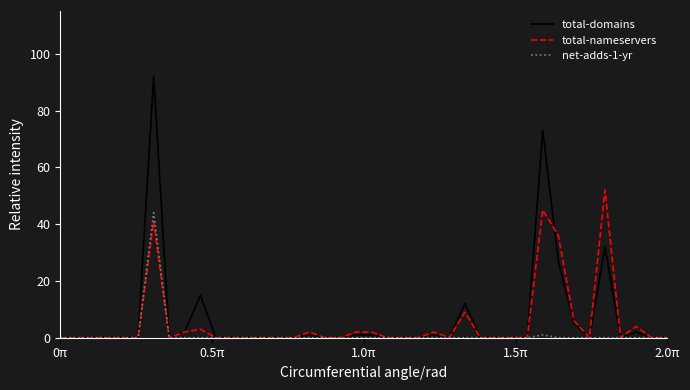

Rank the series by their maximum value, from highest to lowest.

total-domains, total-nameservers, net-adds-1-yr